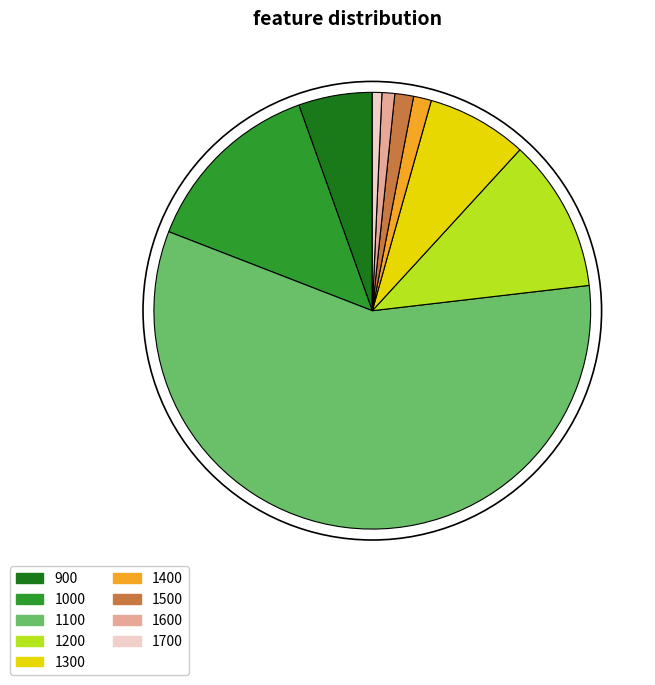

The 900 slice represents 5% of the pie. True or false?

True